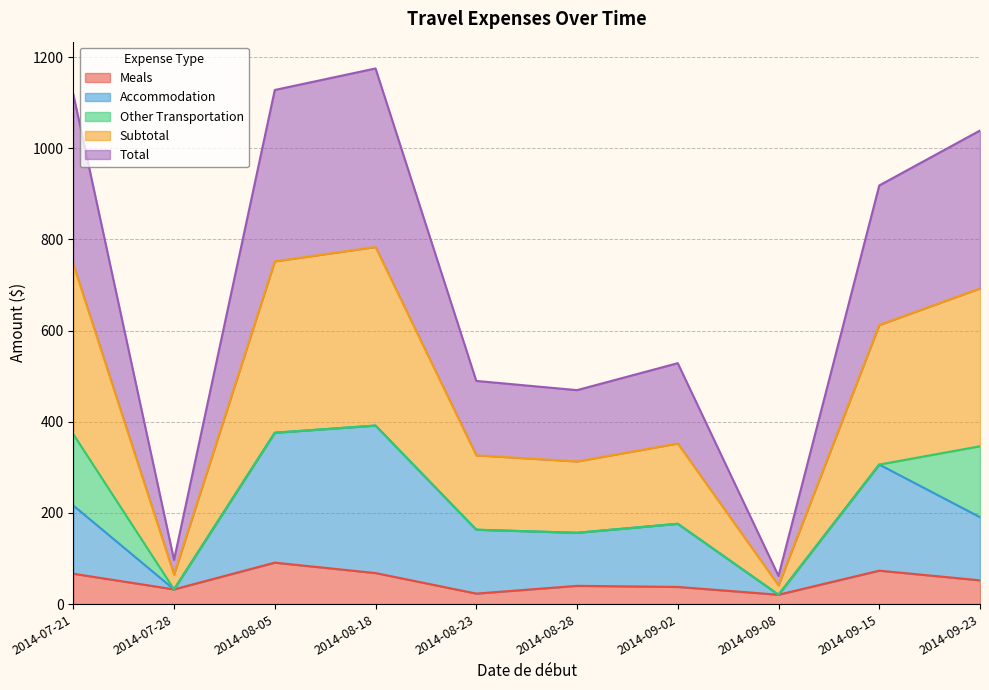

Does the chart have visible grid lines?

Yes